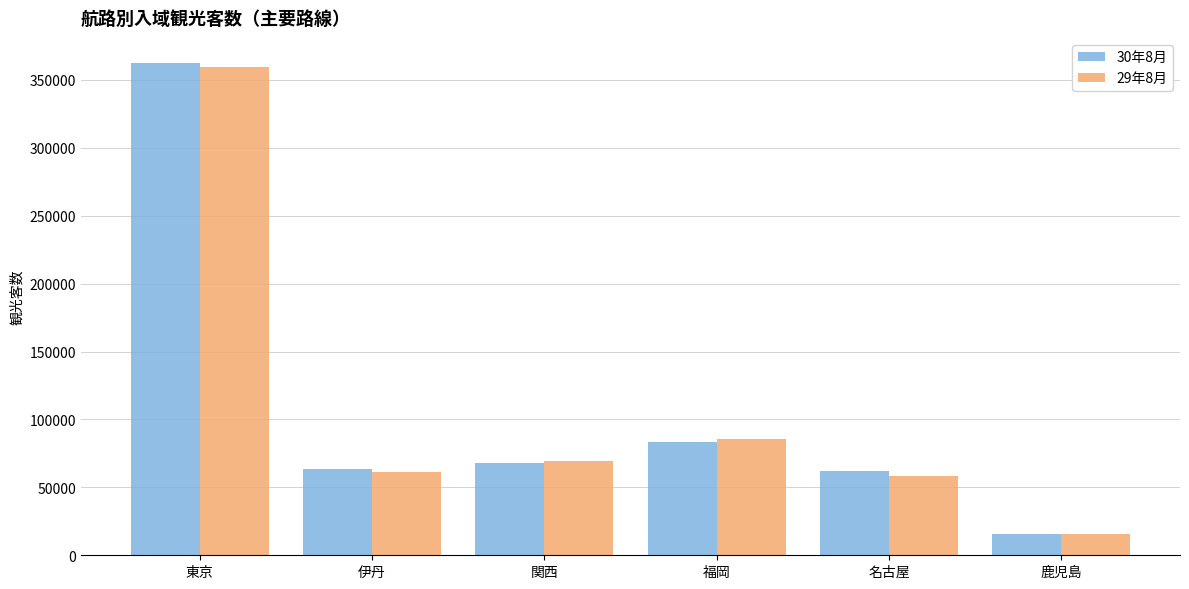

How many bars are there in each group?

2